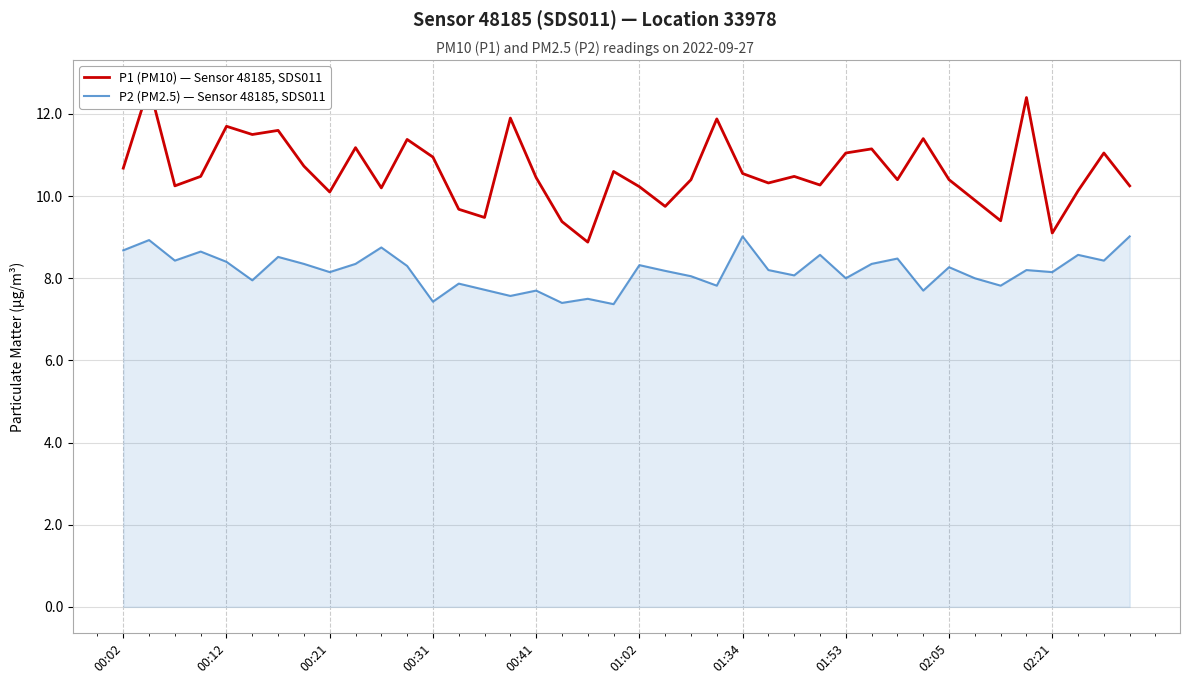

What are all the series names shown in the legend?

P1 (PM10) — Sensor 48185, SDS011, P2 (PM2.5) — Sensor 48185, SDS011